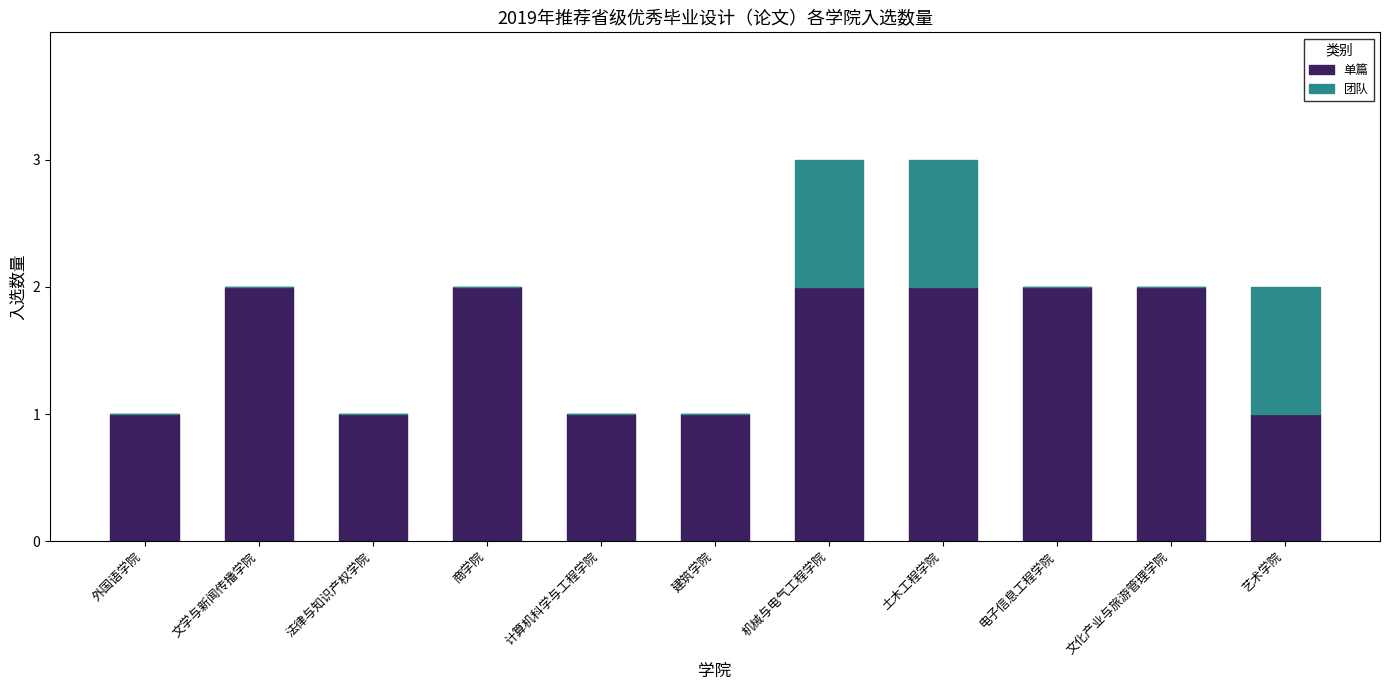

Reading left to right, what are the values for 单篇?

外国语学院=1	文学与新闻传播学院=2	法律与知识产权学院=1	商学院=2	计算机科学与工程学院=1	建筑学院=1	机械与电气工程学院=2	土木工程学院=2	电子信息工程学院=2	文化产业与旅游管理学院=2	艺术学院=1